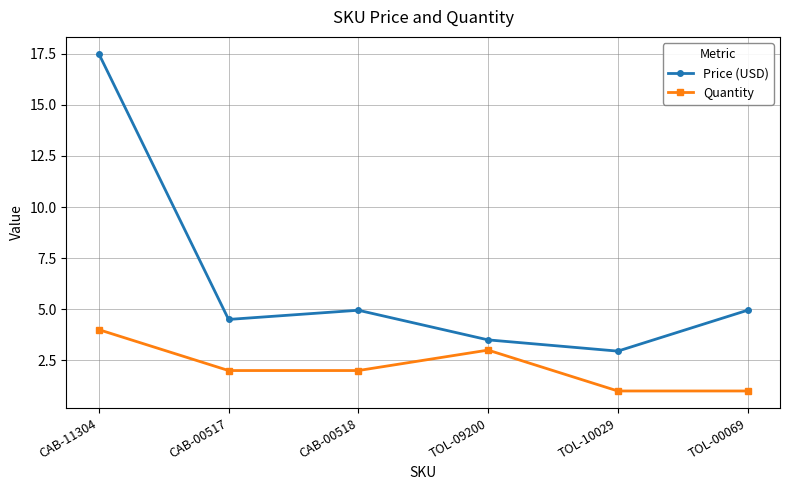

At which category does the chart reach its peak across all series?

CAB-11304